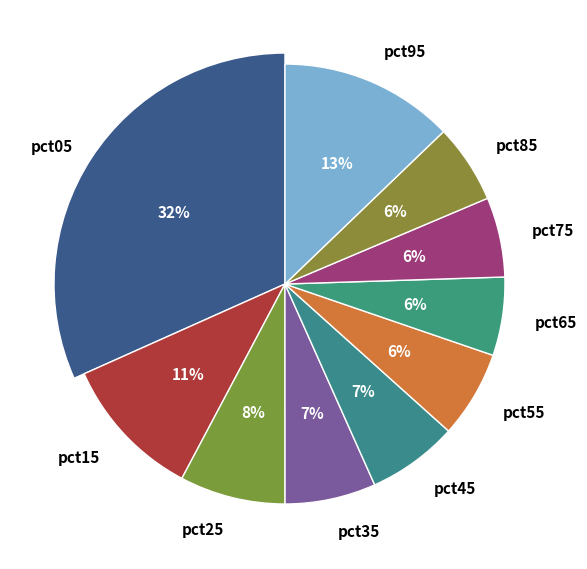

Does pct25 account for over 50% of the chart?

No